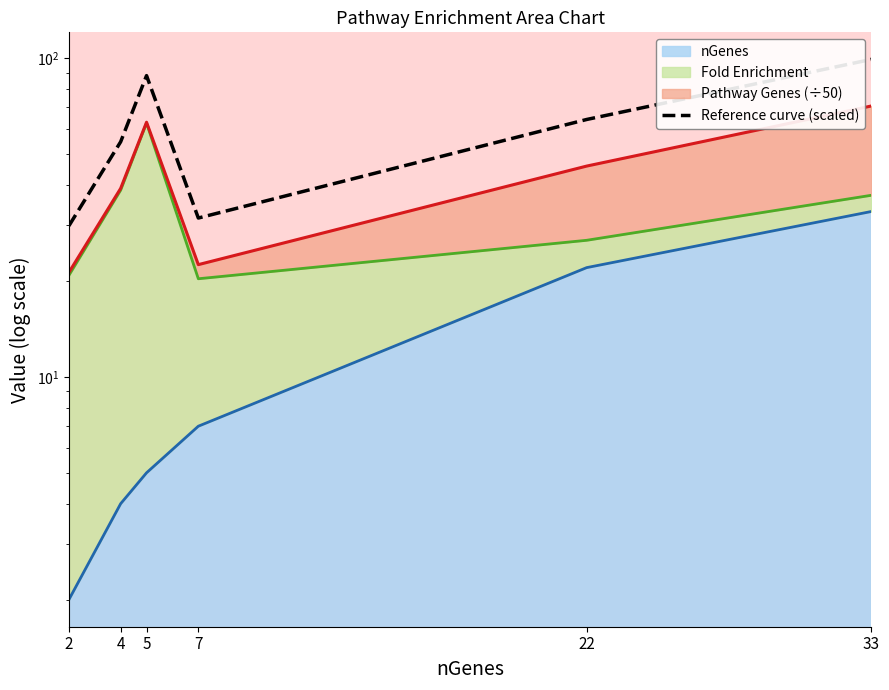

Between 33 and 2, which is larger?

33